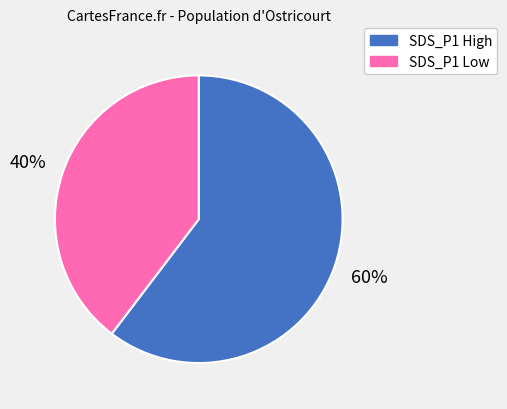

What is the largest slice in the pie chart?

SDS_P1 High